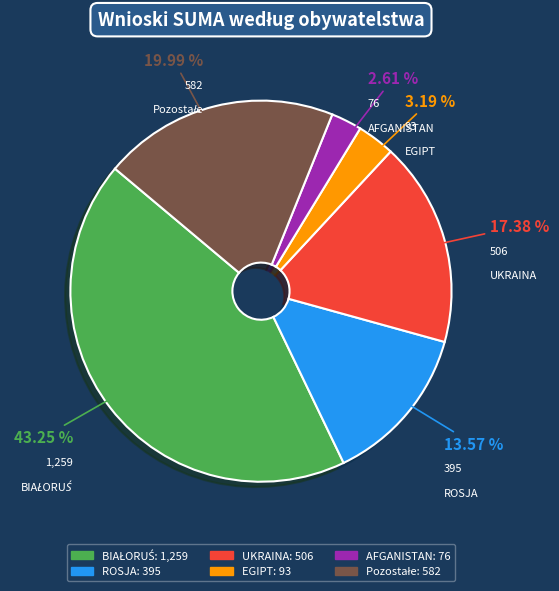

Do UKRAINA and ROSJA together represent more than half of the pie?

No